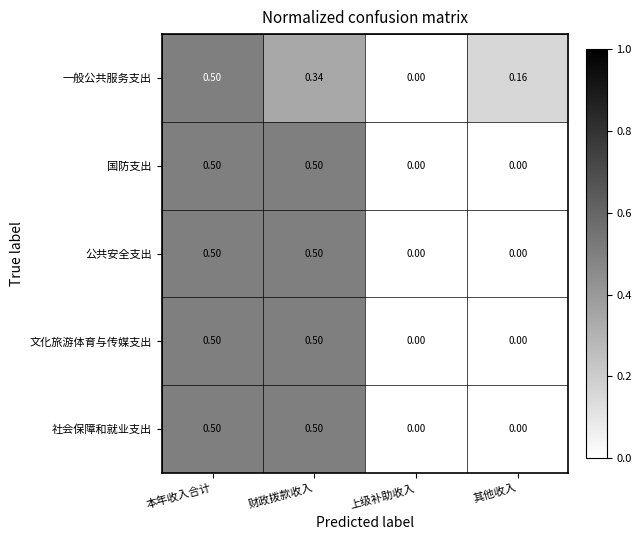

At which category is the sum across all series the highest?

本年收入合计